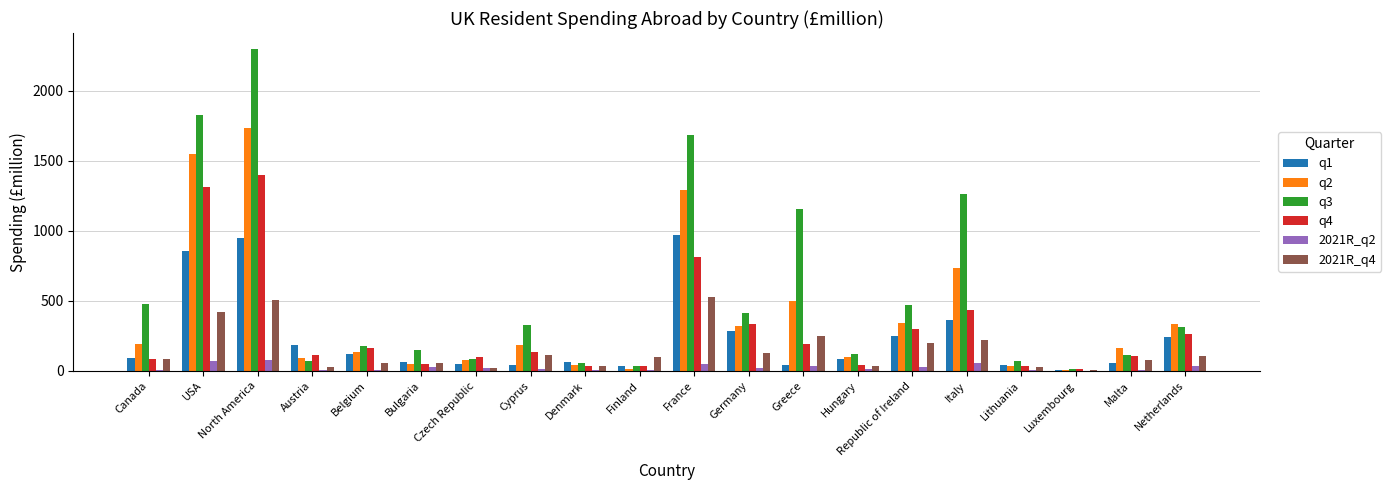

How many data points in 2021R_q4 are above 100?

10